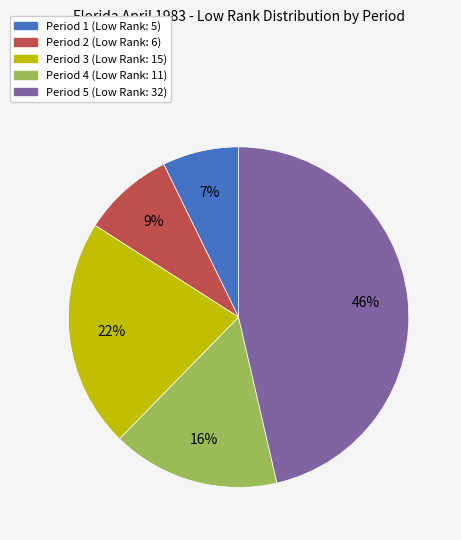

Does any single category account for the majority?

No